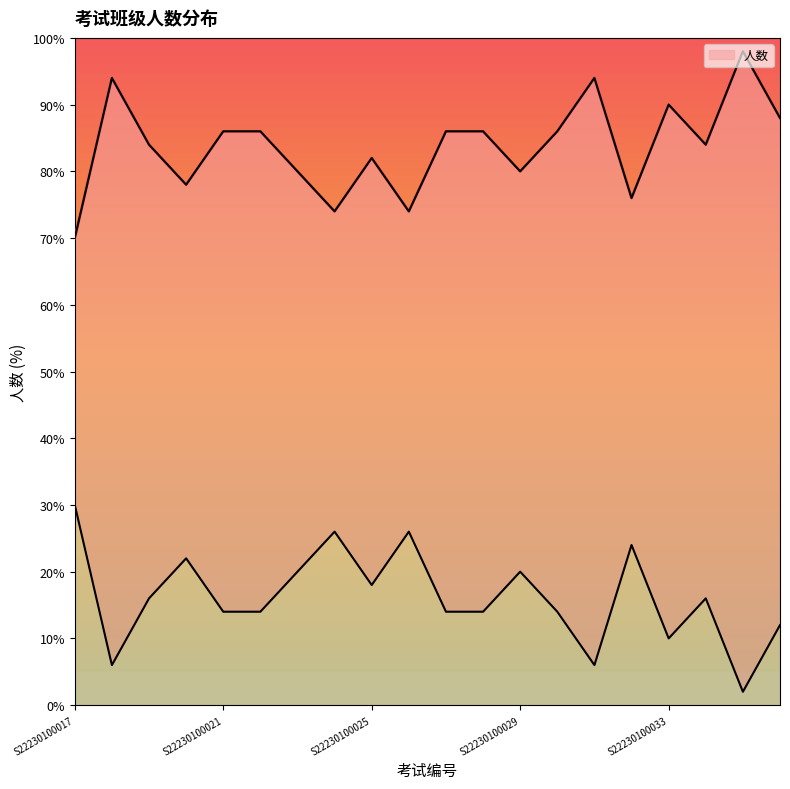

At which label is the value closest to 84?

S22230100019